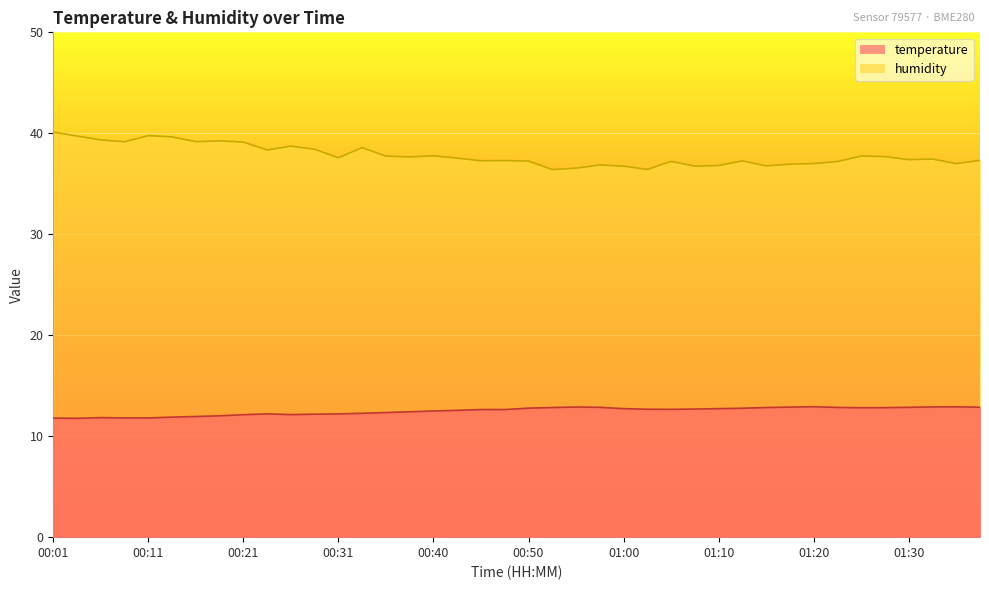

True or false: humidity and temperature cross at least once.

False